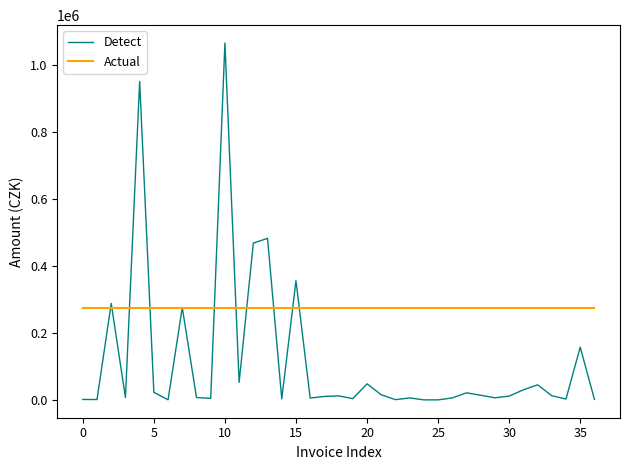

What is the greatest value displayed?

1065270.6